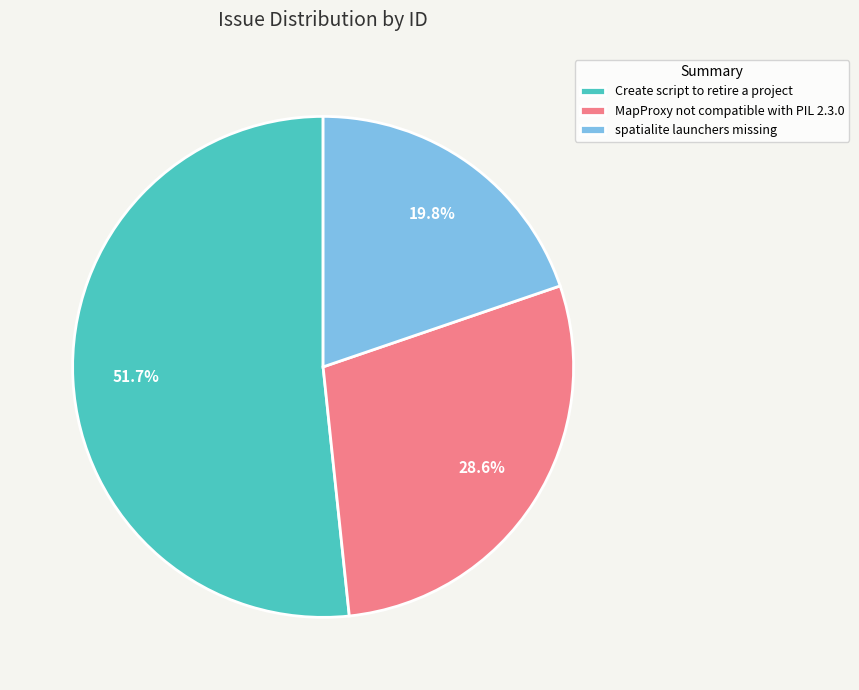

To the nearest percent, what is the difference between the largest and smallest slice percentages?

32%